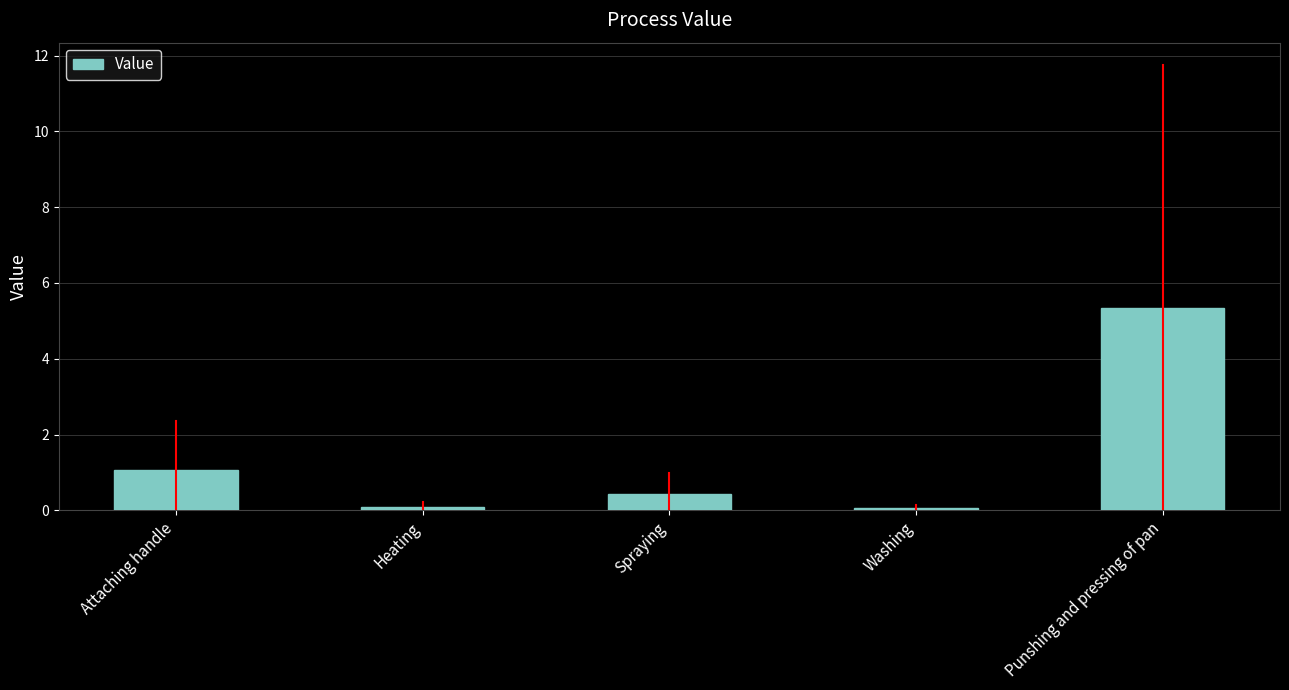

Reading left to right, transcribe all the data shown in this chart.

1.1	0.1	0.4	0.1	5.3